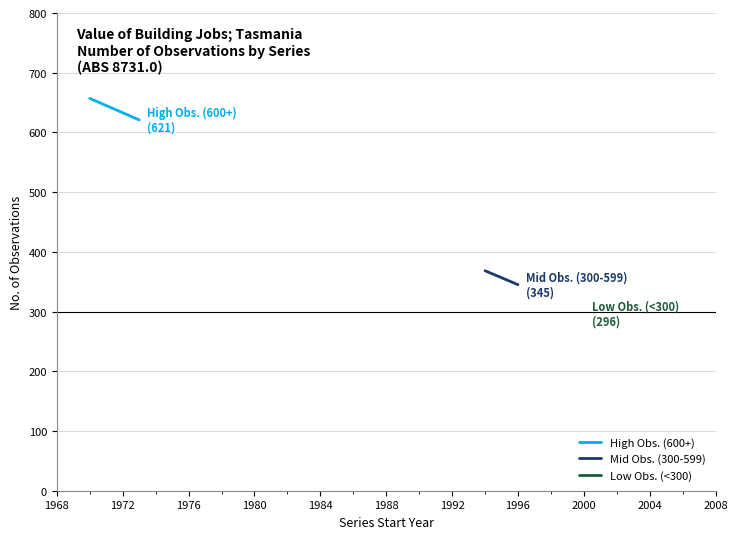

What is the minimum value shown in the chart?

345.0